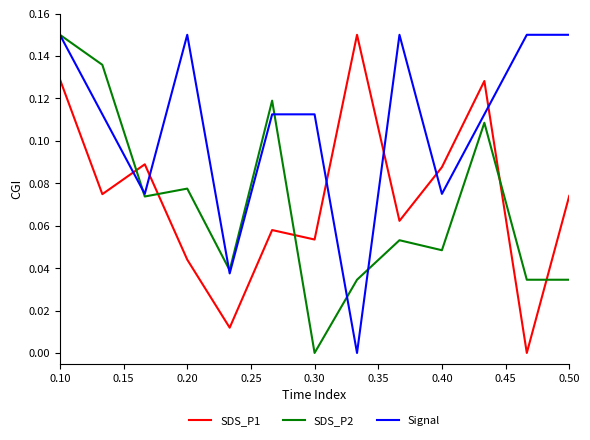

Which series has the largest total across all categories?

Signal